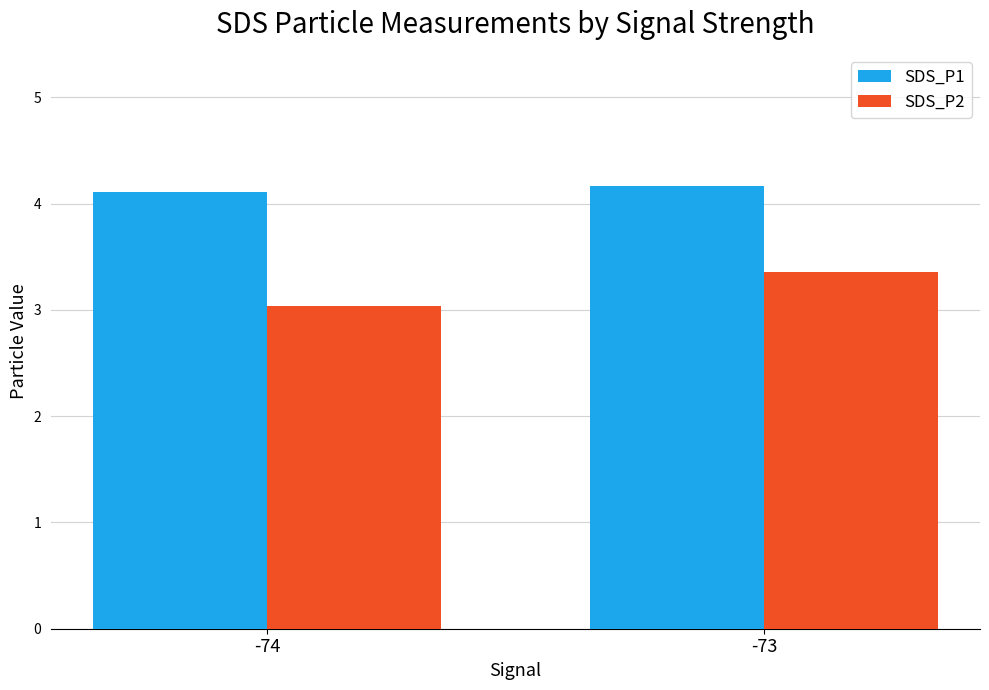

Read the SDS_P2 value at -73.

3.4